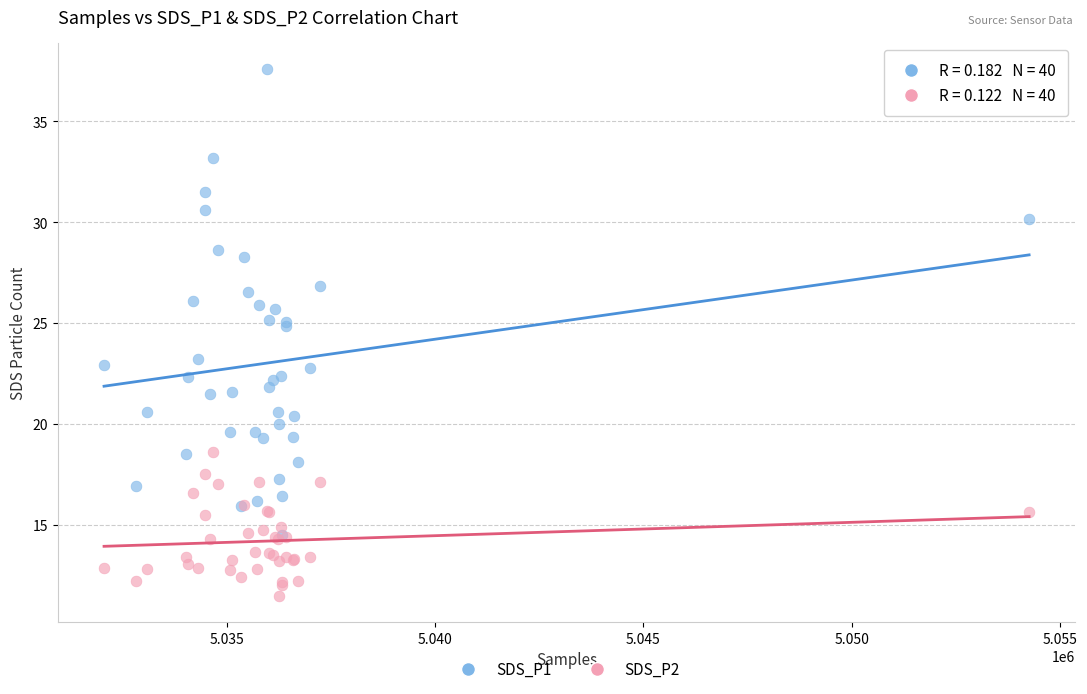

Which series contains the highest Y value?

SDS_P1